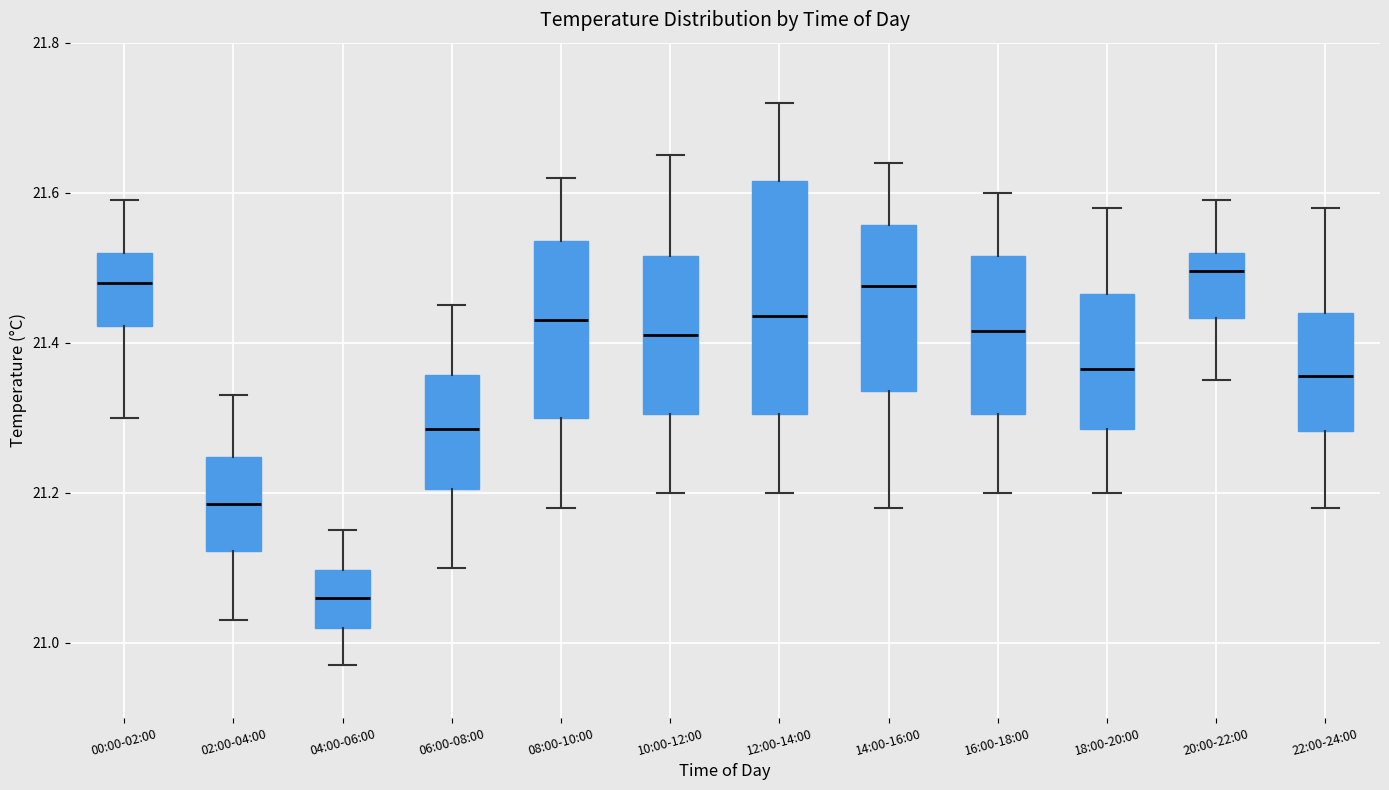

Where is the lower edge of the box for 10:00-12:00 on the y-axis? The values are not printed on the chart, so give them approximately, as read against the axis.

21.30